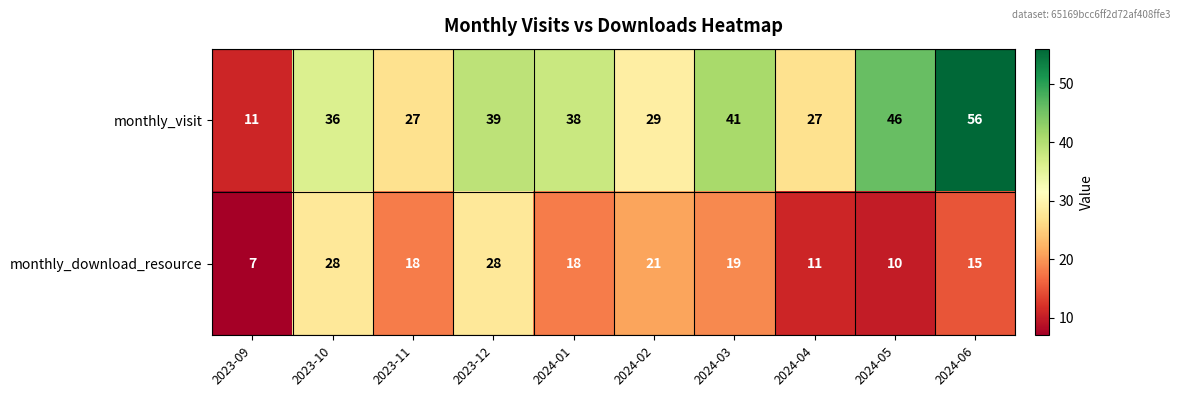

What is the average value of the monthly_visit series?

35